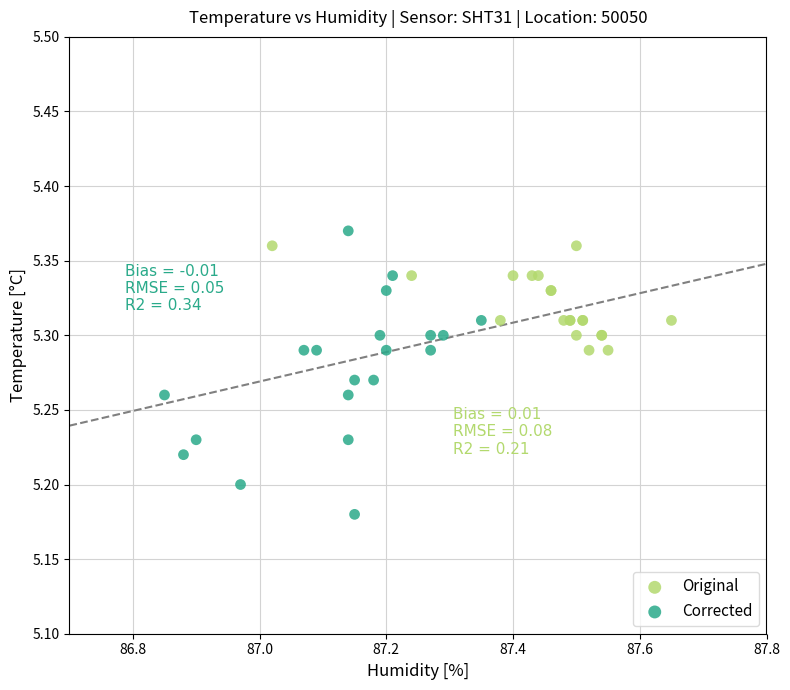

Which series has the widest spread of Y values?

Corrected